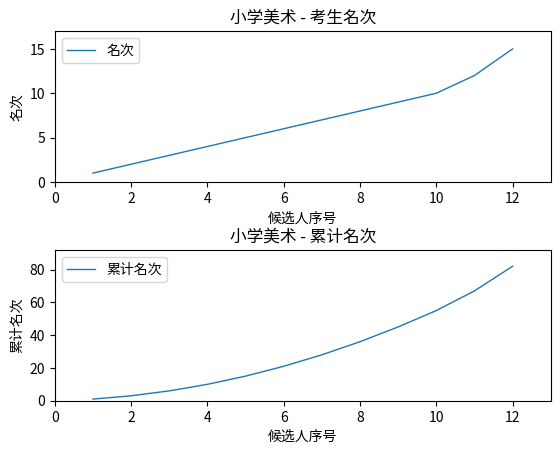

Which series has the largest total across all categories?

累计名次